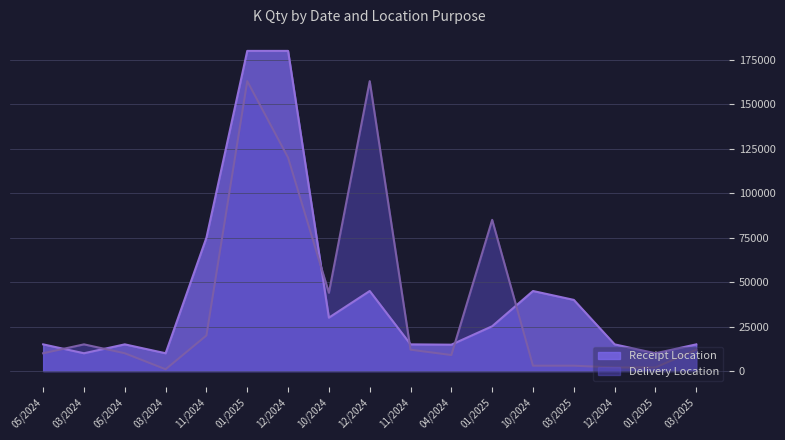

Reading left to right, extract all data points from this chart.

Receipt Location: 05/2024=15000	03/2024=10000	05/2024=15000	03/2024=10000	11/2024=75000	01/2025=180000	12/2024=180000	10/2024=30000	12/2024=45000	11/2024=15000	04/2024=14816	01/2025=25184	10/2024=45000	03/2025=40000	12/2024=15000	01/2025=10000	03/2025=15000
Delivery Location: 05/2024=10000	03/2024=15000	05/2024=10000	03/2024=1000	11/2024=20000	01/2025=163000	12/2024=120000	10/2024=44000	12/2024=163000	11/2024=12000	04/2024=9000	01/2025=85000	10/2024=3000	03/2025=3000	12/2024=2000	01/2025=2000	03/2025=12000